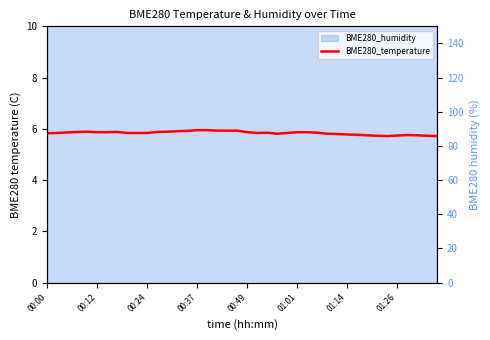

The chart shows a value of 9.6 at 36. True or false?

False